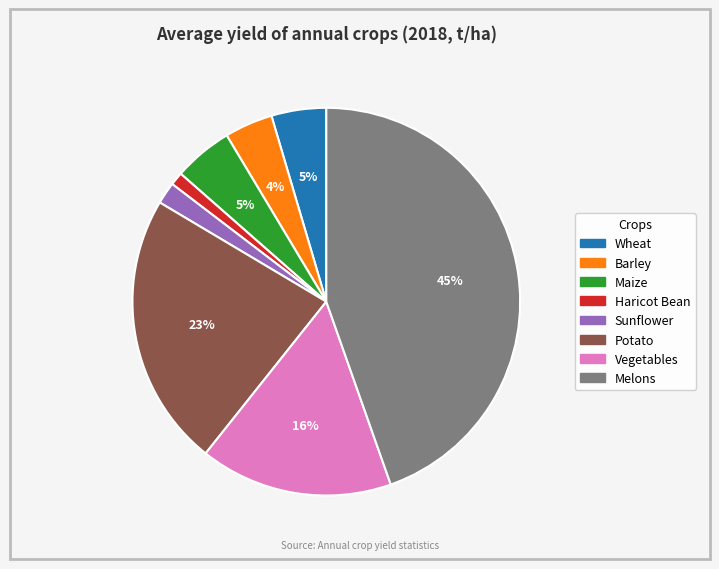

Is it true that Sunflower is 2% of the pie?

True